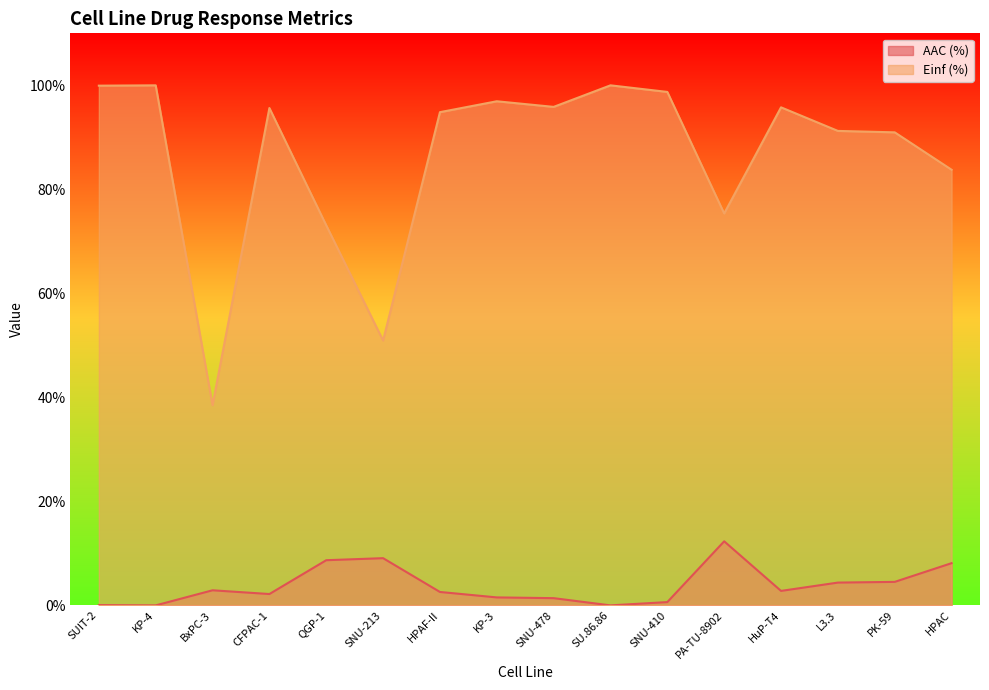

What is the difference between the AAC (%) values at HuP-T4 and SNU-213?

6.3